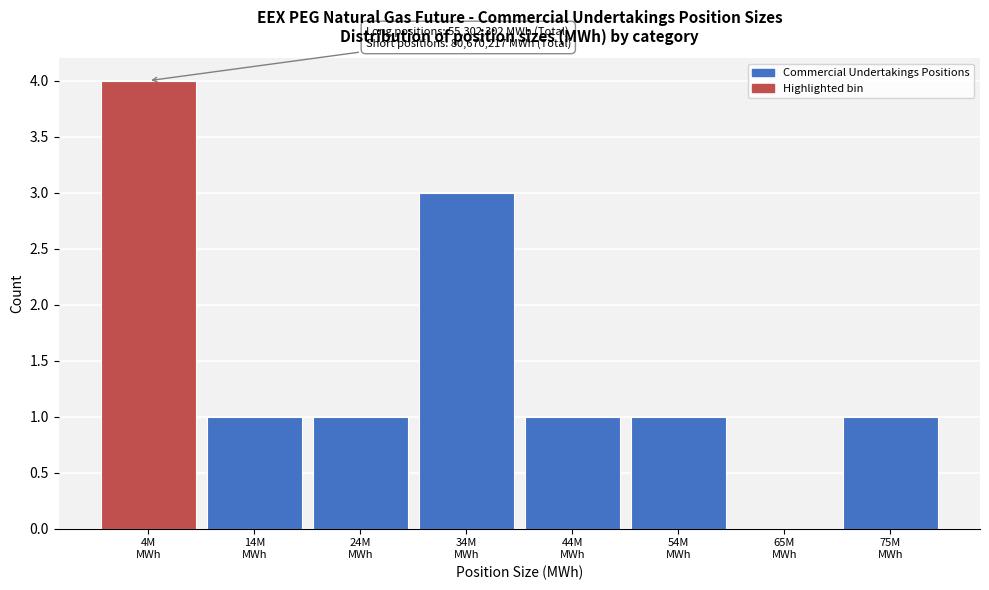

What is the maximum value shown in the chart?

4